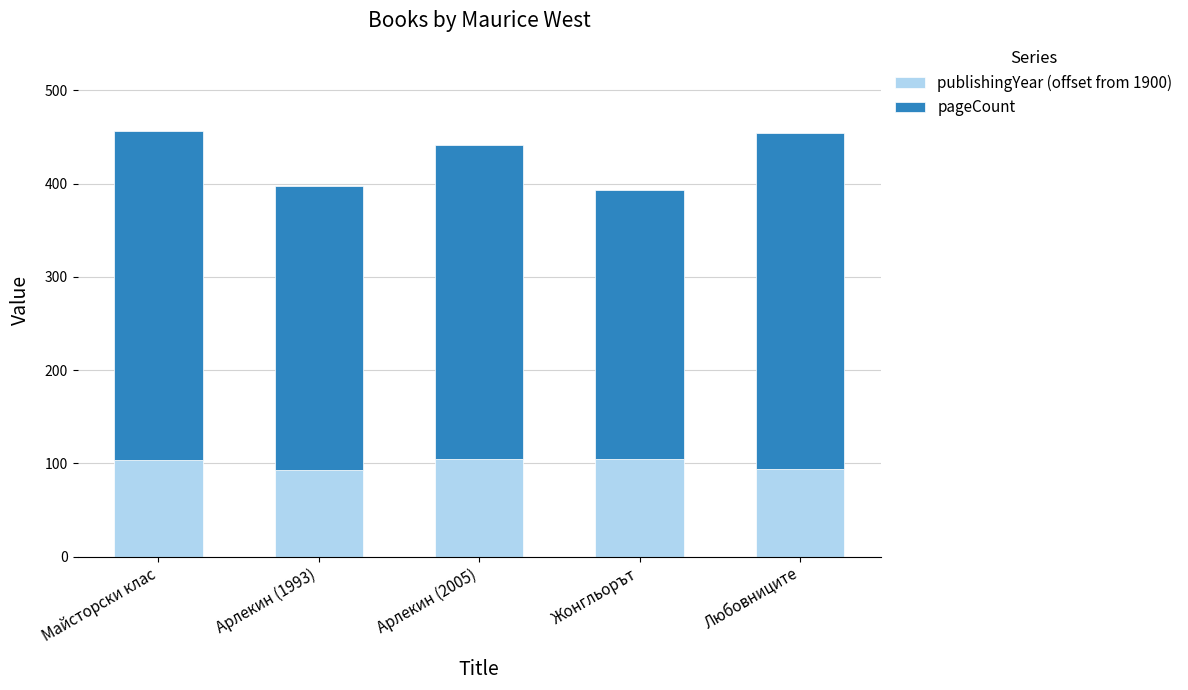

What is the total value across all series at Майсторски клас?

456